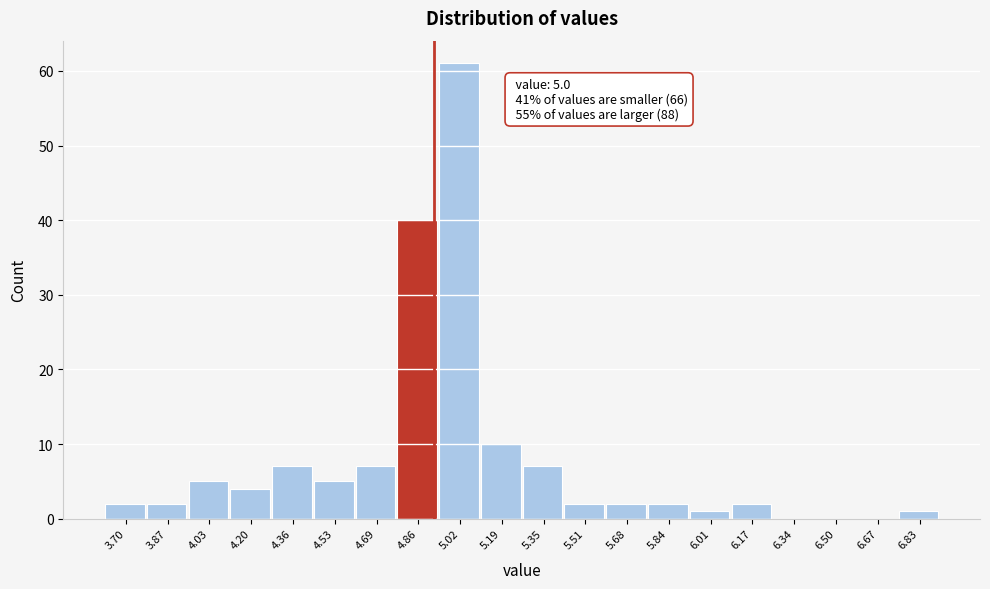

Reading left to right, what are all the values shown in this chart?

3.70=2	3.87=2	4.03=5	4.20=4	4.36=7	4.53=5	4.69=7	4.86=40	5.02=61	5.19=10	5.35=7	5.51=2	5.68=2	5.84=2	6.01=1	6.17=2	6.34=0	6.50=0	6.67=0	6.83=1